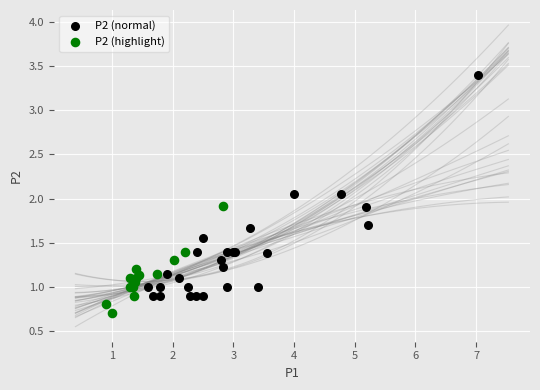

Which series contains the highest Y value?

P2 (normal)